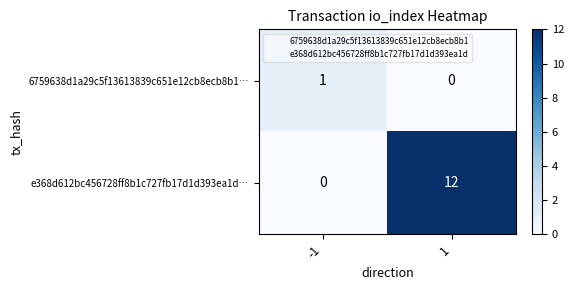

Reading left to right, extract all data points from this chart.

6759638d1a29c5f13613839c651e12cb8ecb8b1…: -1=1	1=0
e368d612bc456728ff8b1c727fb17d1d393ea1d…: -1=0	1=12